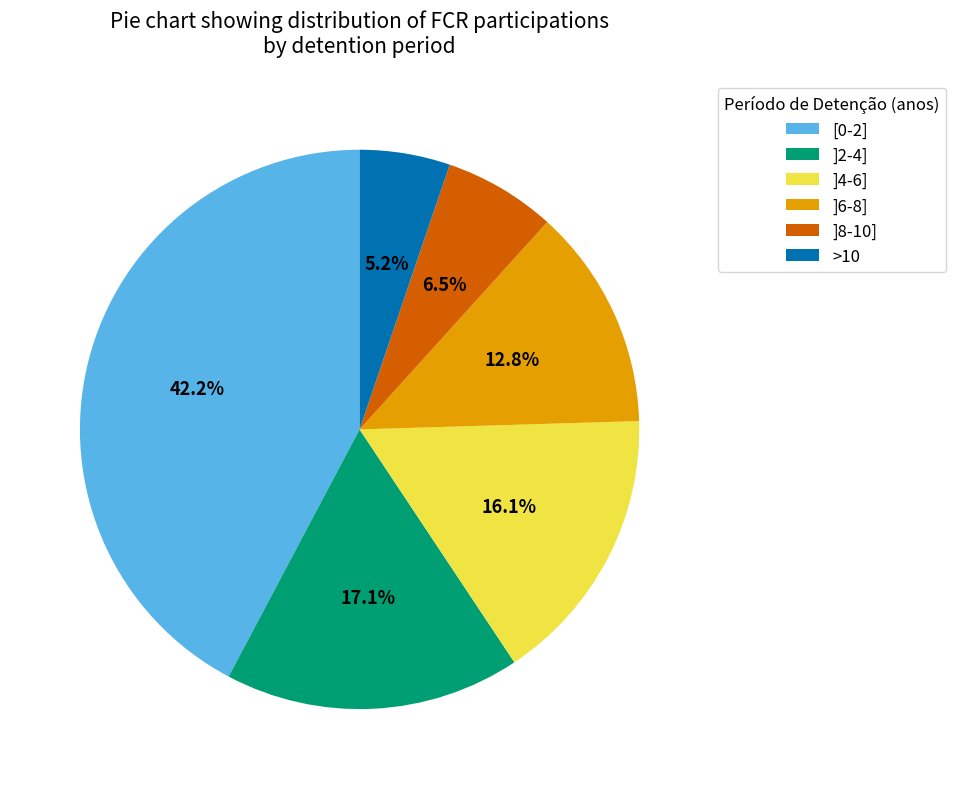

Between ]8-10] and ]2-4], which is larger?

]2-4]